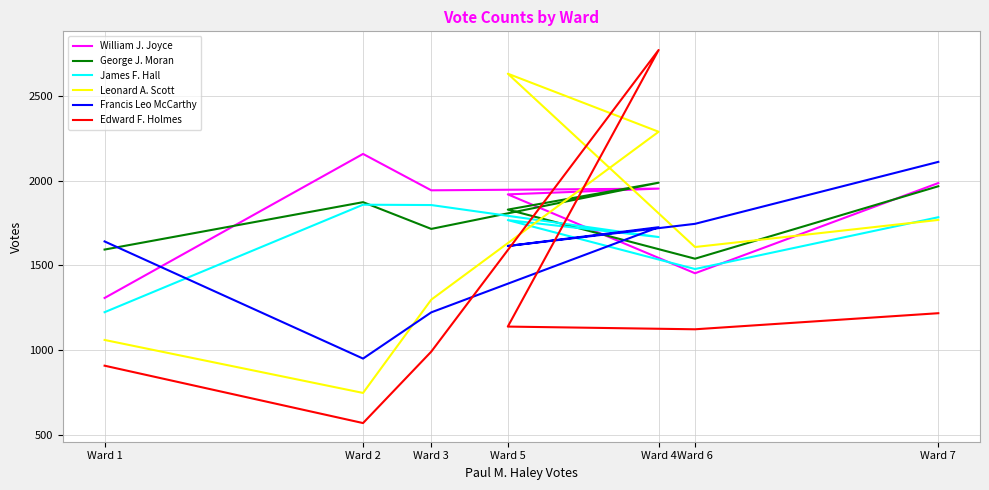

Reading right to left, list all the values displayed in this chart.

William J. Joyce: Ward 7=1986	Ward 6=1453	Ward 5=1919	Ward 4=1953	Ward 3=1943	Ward 2=2158	Ward 1=1307
George J. Moran: Ward 7=1967	Ward 6=1539	Ward 5=1829	Ward 4=1988	Ward 3=1715	Ward 2=1873	Ward 1=1593
James F. Hall: Ward 7=1784	Ward 6=1478	Ward 5=1767	Ward 4=1667	Ward 3=1856	Ward 2=1858	Ward 1=1223
Leonard A. Scott: Ward 7=1768	Ward 6=1608	Ward 5=2632	Ward 4=2289	Ward 3=1297	Ward 2=746	Ward 1=1059
Francis Leo McCarthy: Ward 7=2111	Ward 6=1745	Ward 5=1614	Ward 4=1725	Ward 3=1222	Ward 2=949	Ward 1=1641
Edward F. Holmes: Ward 7=1217	Ward 6=1122	Ward 5=1138	Ward 4=2772	Ward 3=990	Ward 2=568	Ward 1=907